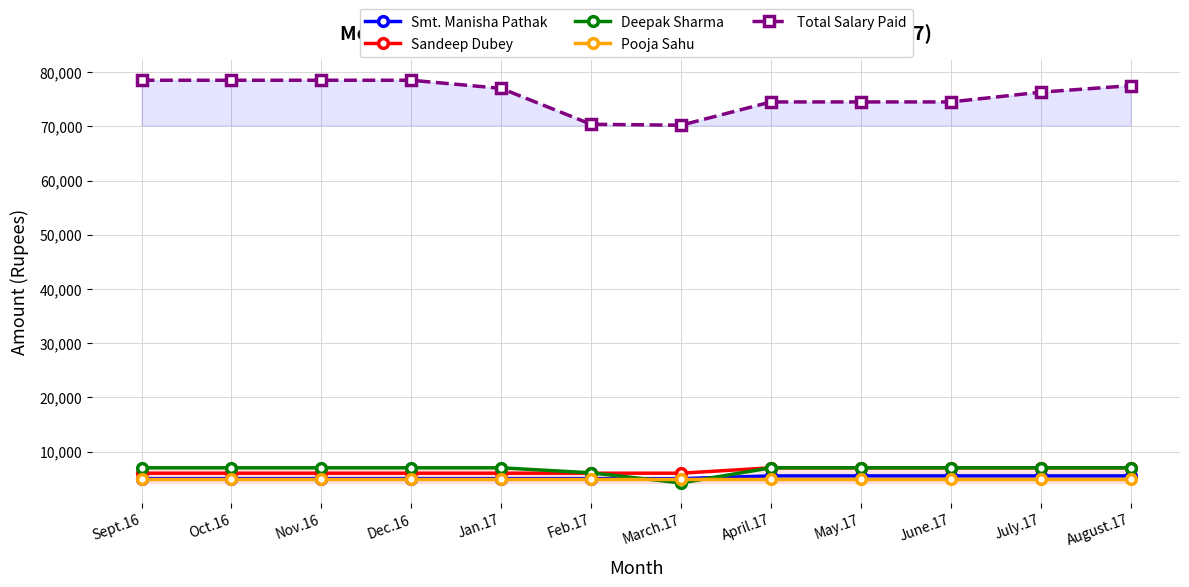

What is the maximum value for Total Salary Paid?

78500